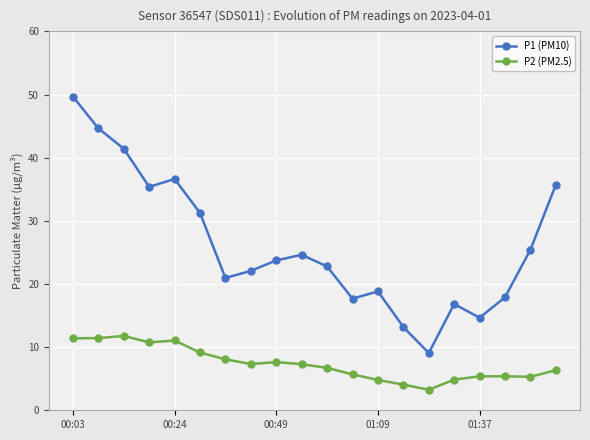

What are all the series names shown in the legend?

P1 (PM10), P2 (PM2.5)